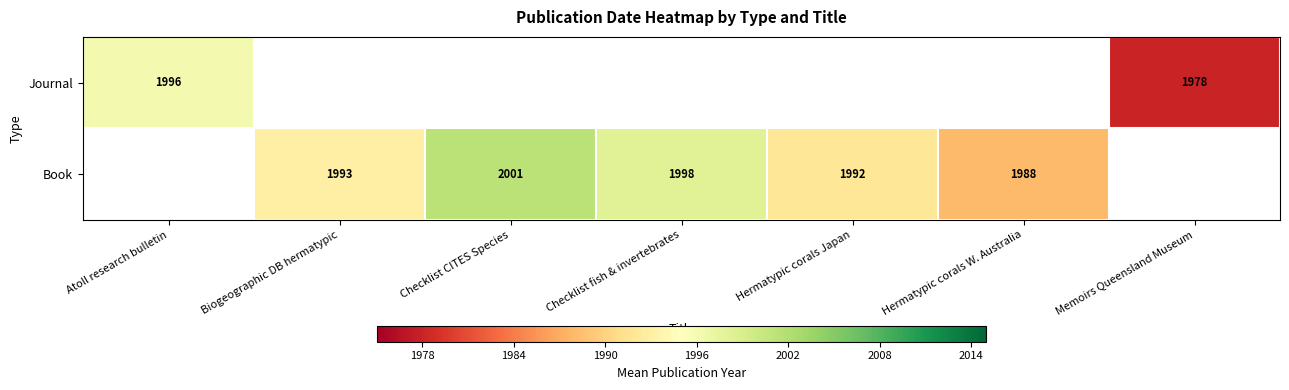

Which has a higher value, Hermatypic corals W. Australia or Hermatypic corals Japan?

Hermatypic corals Japan